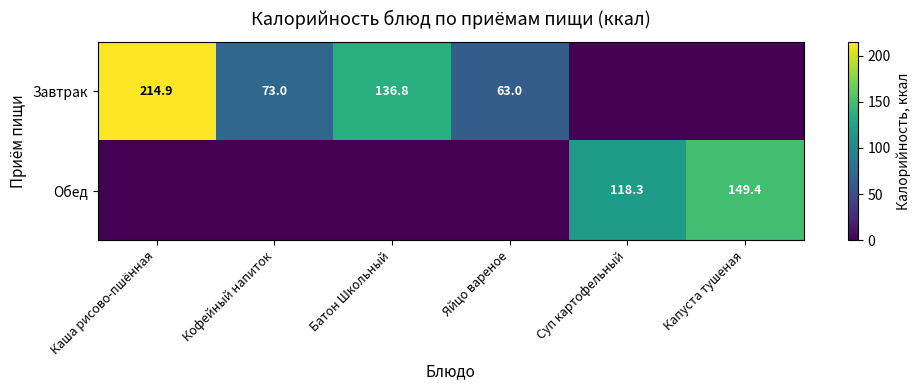

How many distinct data groups are displayed?

2